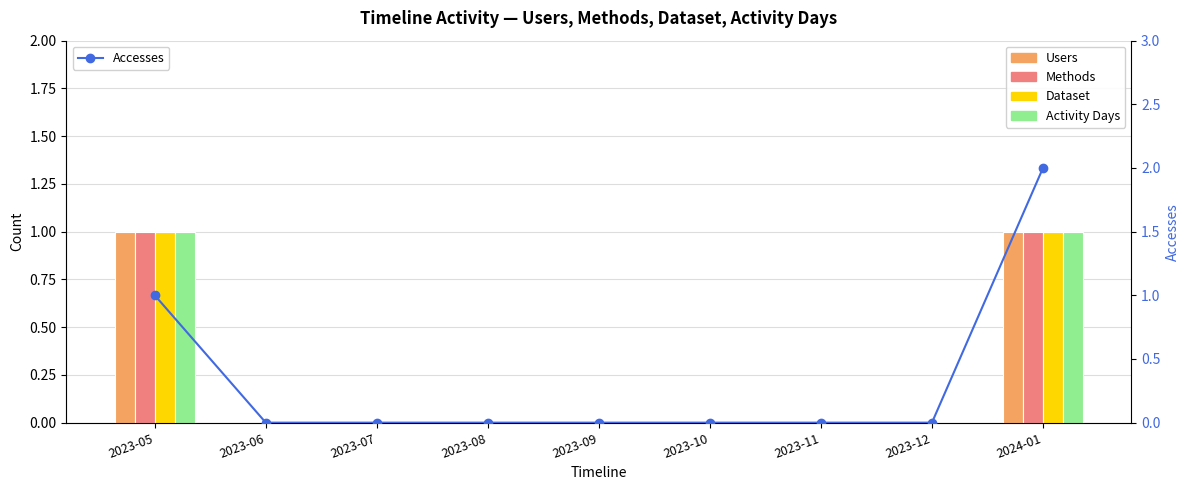

What is the greatest value displayed?

2